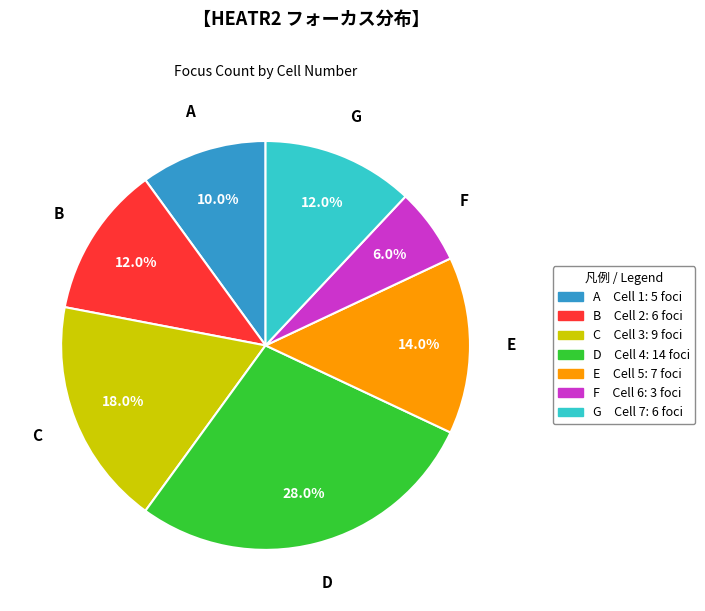

What is the ratio of the value at G to the value at A?

1.2